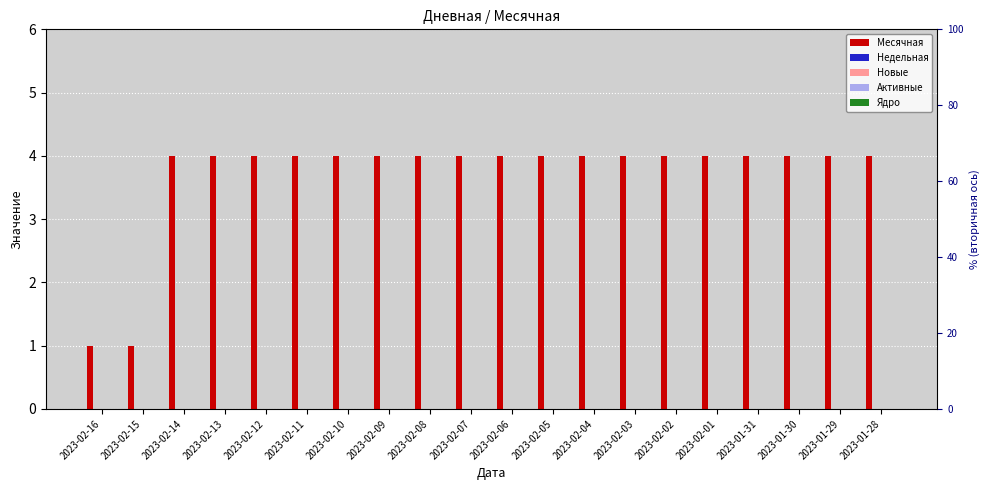

The value of Месячная at 2023-02-16 is 1. True or false?

True